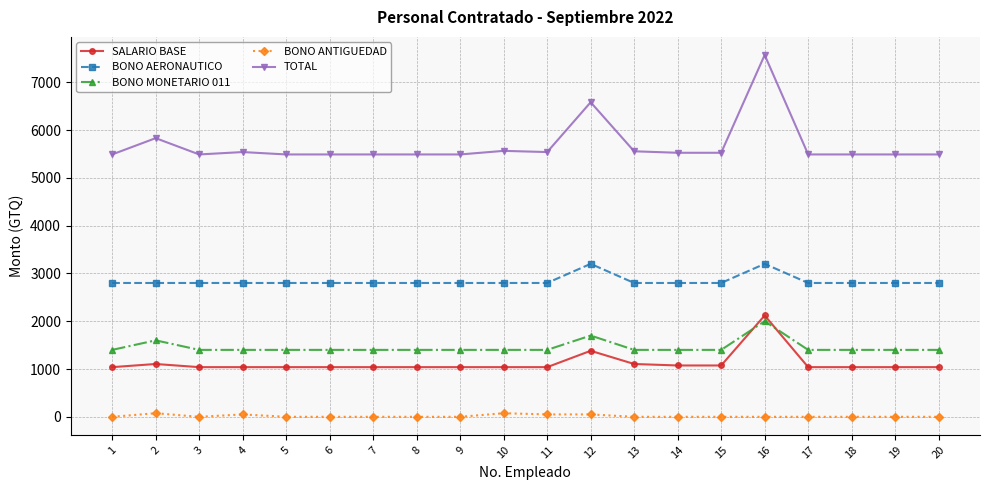

Where is the first local maximum for BONO MONETARIO 011?

2